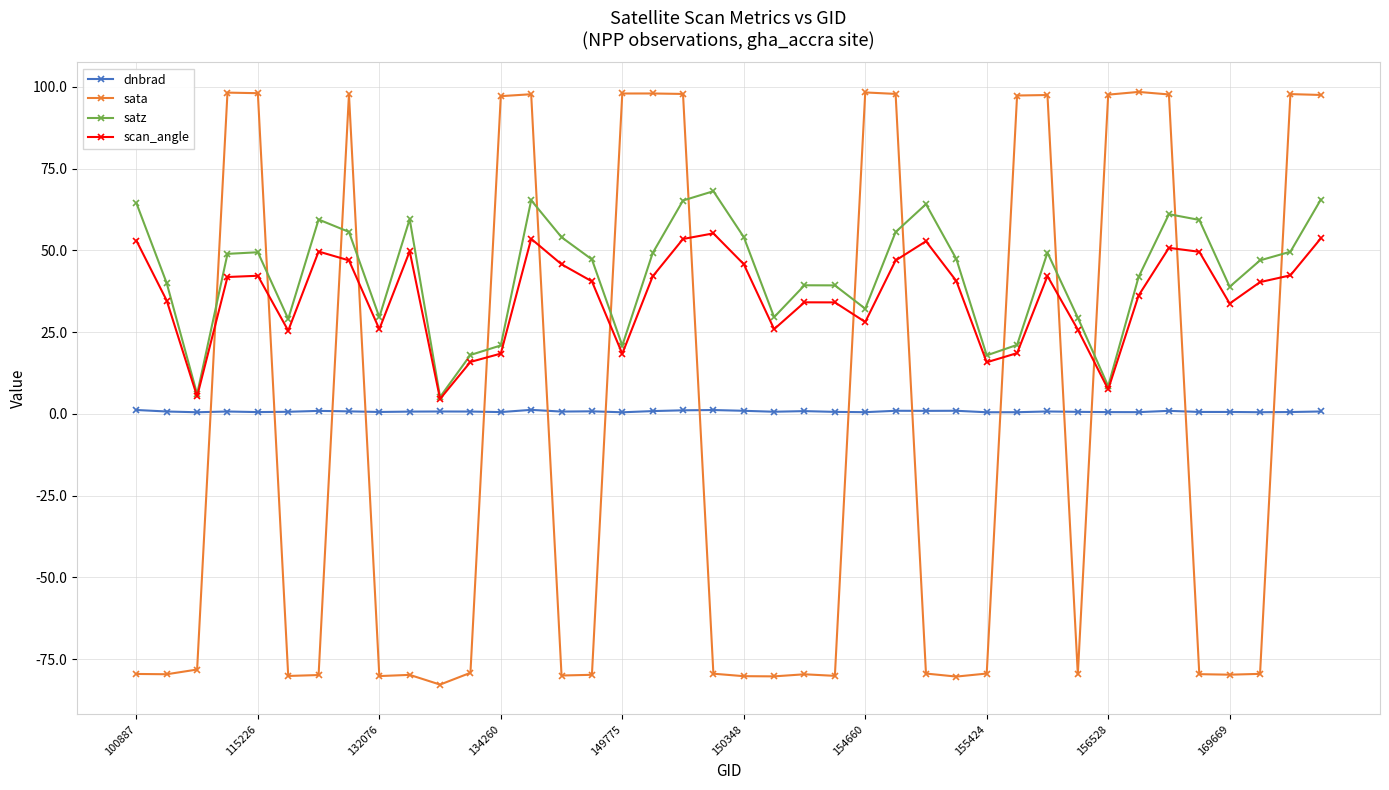

What are all the series names shown in the legend?

dnbrad, sata, satz, scan_angle